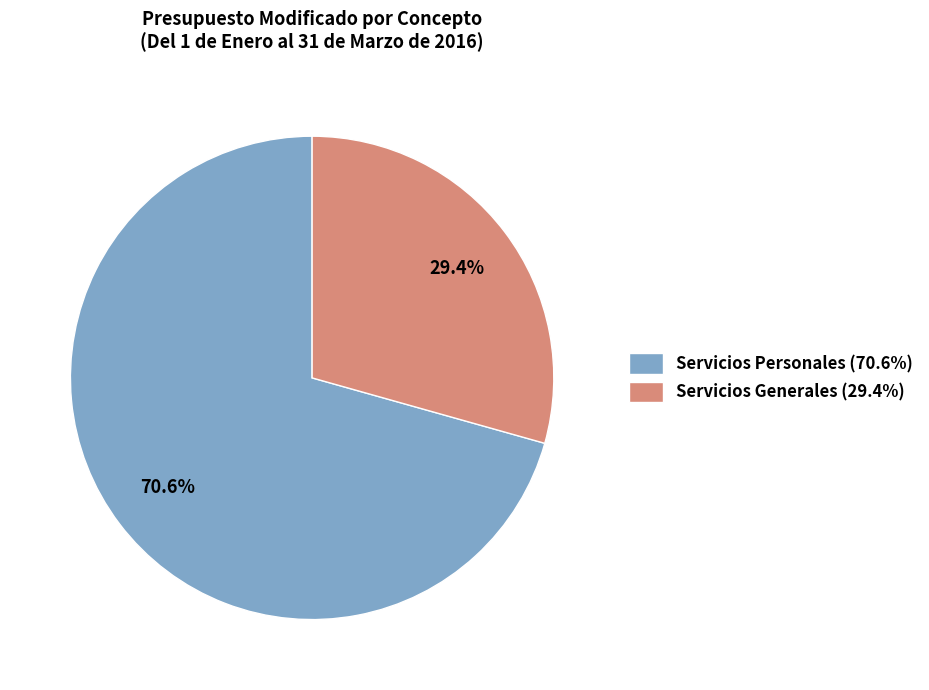

Which slice is the largest?

Servicios Personales (70.6%)